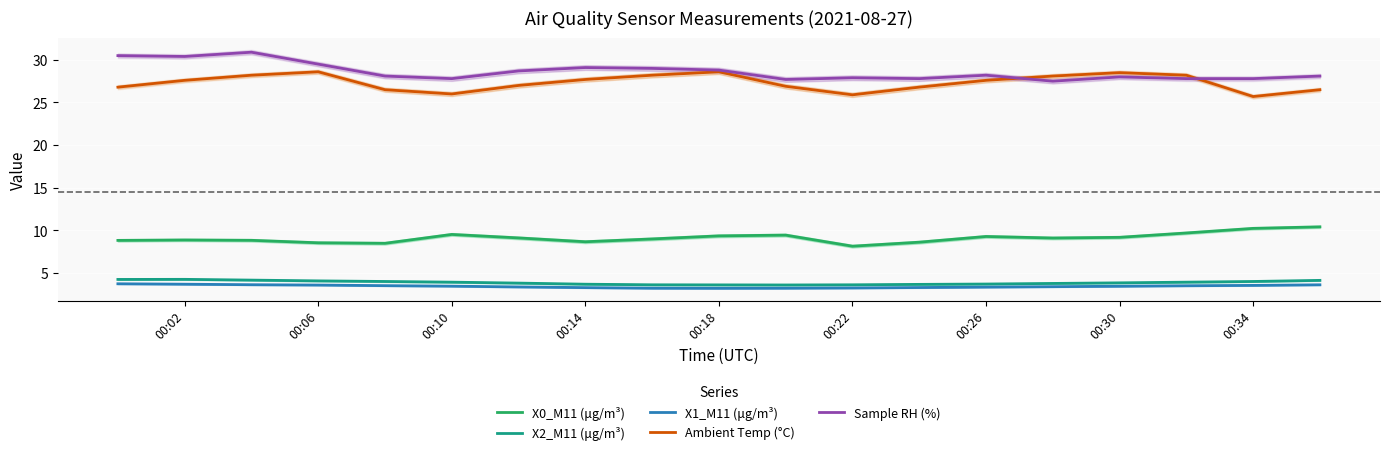

What is the average value of the X0_M11 (μg/m³) series?

9.1